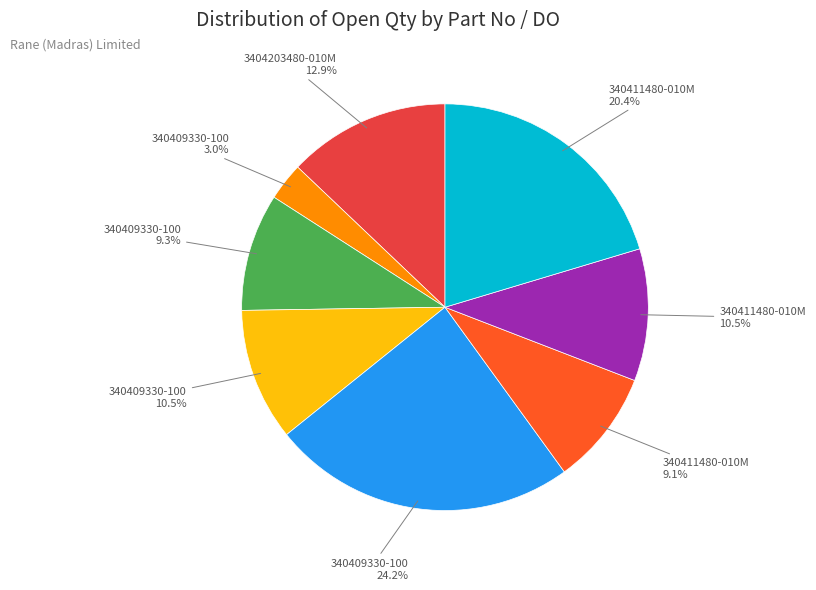

Is there any slice that represents more than half of the pie?

No